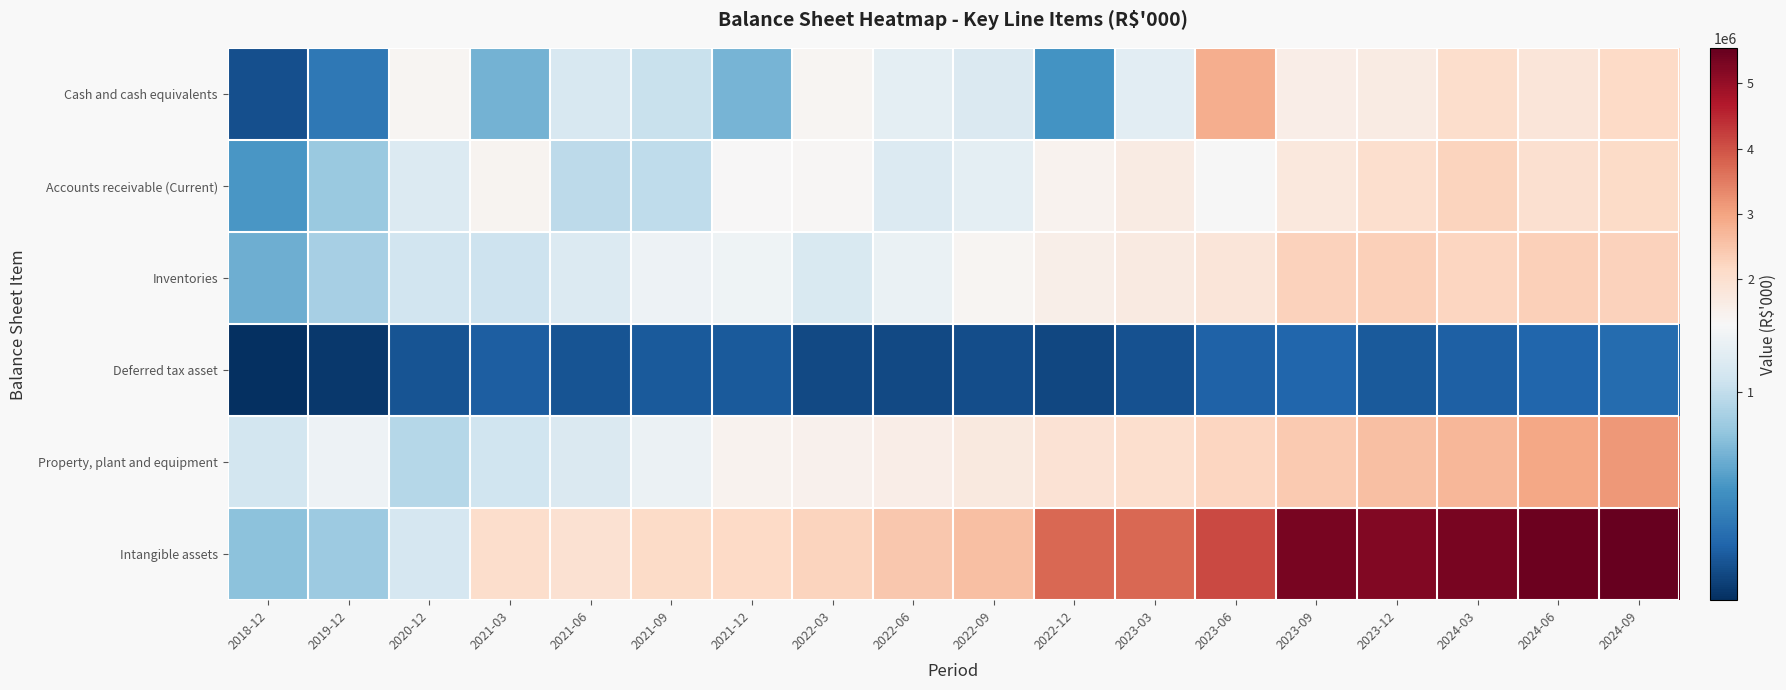

Reading left to right, what are all the values shown in this chart?

Cash and cash equivalents: 2018-12=188122	2019-12=399494	2020-12=1387214	2021-03=703611	2021-06=1109310	2021-09=1023719	2021-12=717372	2022-03=1412203	2022-06=1192178	2022-09=1128208	2022-12=542437	2023-03=1175297	2023-06=2842919	2023-09=1607874	2023-12=1660644	2024-03=2064004	2024-06=1815612	2024-09=2152452
Accounts receivable (Current): 2018-12=568321	2019-12=839767	2020-12=1136482	2021-03=1425832	2021-06=974894	2021-09=991345	2021-12=1324613	2022-03=1350706	2022-06=1139792	2022-09=1190547	2022-12=1448136	2023-03=1648187	2023-06=1304833	2023-09=1764198	2023-12=2015909	2024-03=2267309	2024-06=1978821	2024-09=2115840
Inventories: 2018-12=686287	2019-12=886793	2020-12=1069035	2021-03=1050079	2021-06=1137053	2021-09=1248955	2021-12=1259321	2022-03=1119076	2022-06=1228281	2022-09=1385488	2022-12=1550580	2023-03=1707244	2023-06=1833094	2023-09=2274010	2023-12=2320024	2024-03=2233315	2024-06=2309588	2024-09=2280137
Deferred tax asset: 2018-12=29350	2019-12=76697	2020-12=202418	2021-03=253072	2021-06=206317	2021-09=239883	2021-12=239534	2022-03=152212	2022-06=157318	2022-09=177336	2022-12=145493	2023-03=193100	2023-06=277171	2023-09=299832	2023-12=236132	2024-03=263962	2024-06=291710	2024-09=321561
Property, plant and equipment: 2018-12=1083679	2019-12=1253969	2020-12=945210	2021-03=1059230	2021-06=1127408	2021-09=1243544	2021-12=1473350	2022-03=1487847	2022-06=1597727	2022-09=1730708	2022-12=1912974	2023-03=2012369	2023-06=2208414	2023-09=2403570	2023-12=2578425	2024-03=2717785	2024-06=2953927	2024-09=3143868
Intangible assets: 2018-12=784820	2019-12=849306	2020-12=1094330	2021-03=2060961	2021-06=1964293	2021-09=2124565	2021-12=2161110	2022-03=2261029	2022-06=2448867	2022-09=2588089	2022-12=3724045	2023-03=3735697	2023-06=4086103	2023-09=5331204	2023-12=5231438	2024-03=5336730	2024-06=5438914	2024-09=5537097